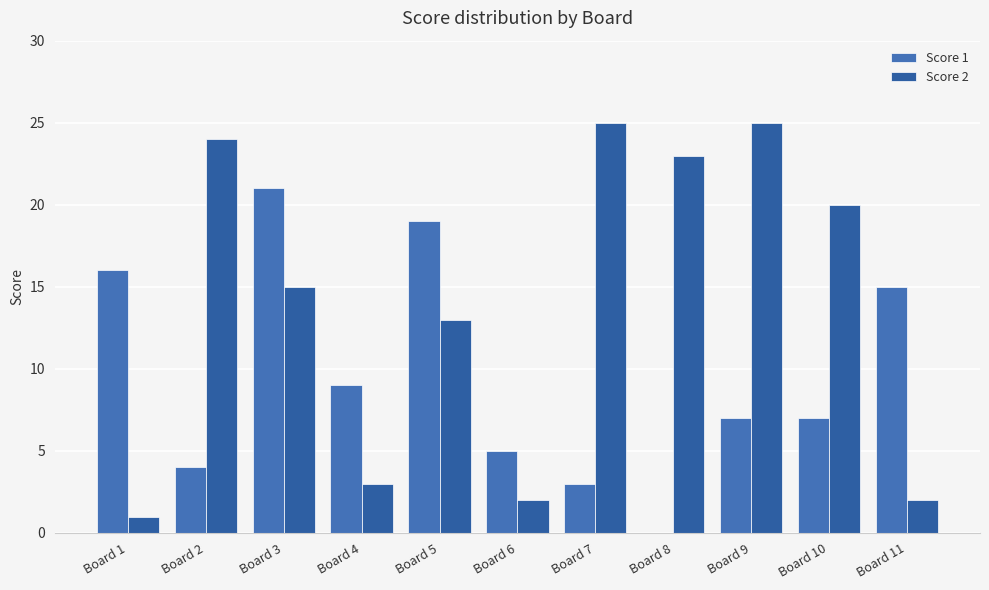

What is the spread (max minus min) of values at Board 4?

6